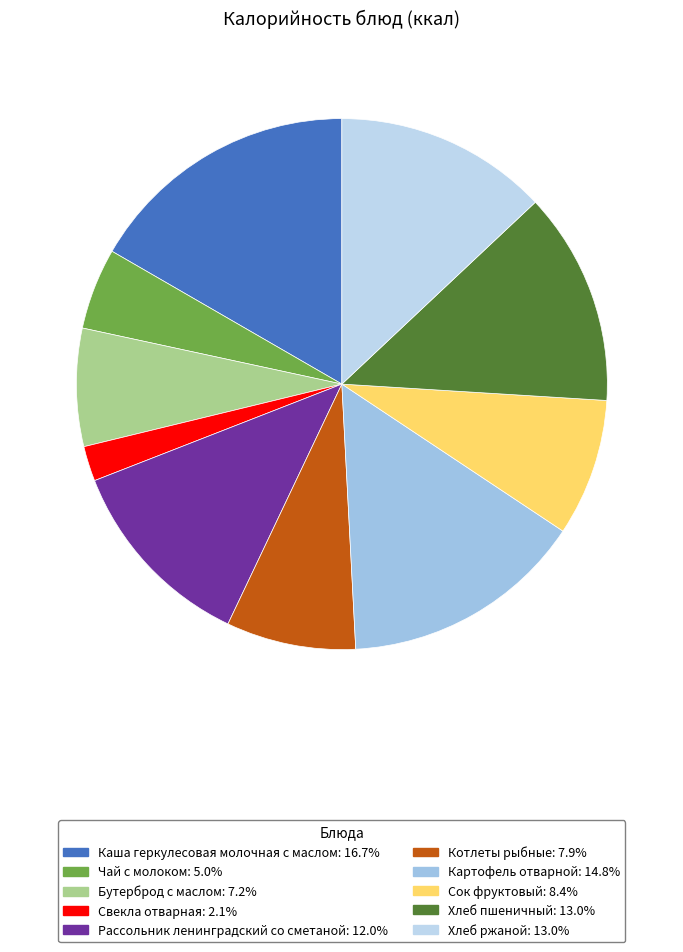

How many slices are in this pie chart?

10